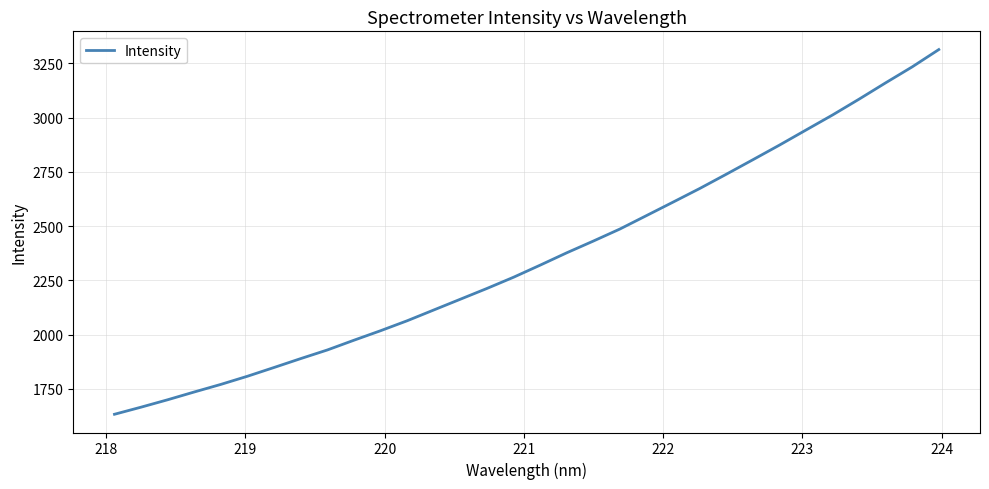

What is the difference between the maximum and minimum values?

1680.6